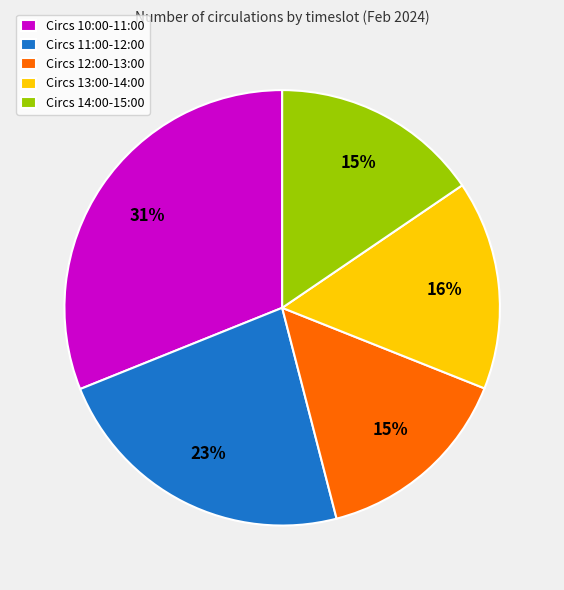

What percentage is the Circs 10:00-11:00 slice, to the nearest percent?

31%